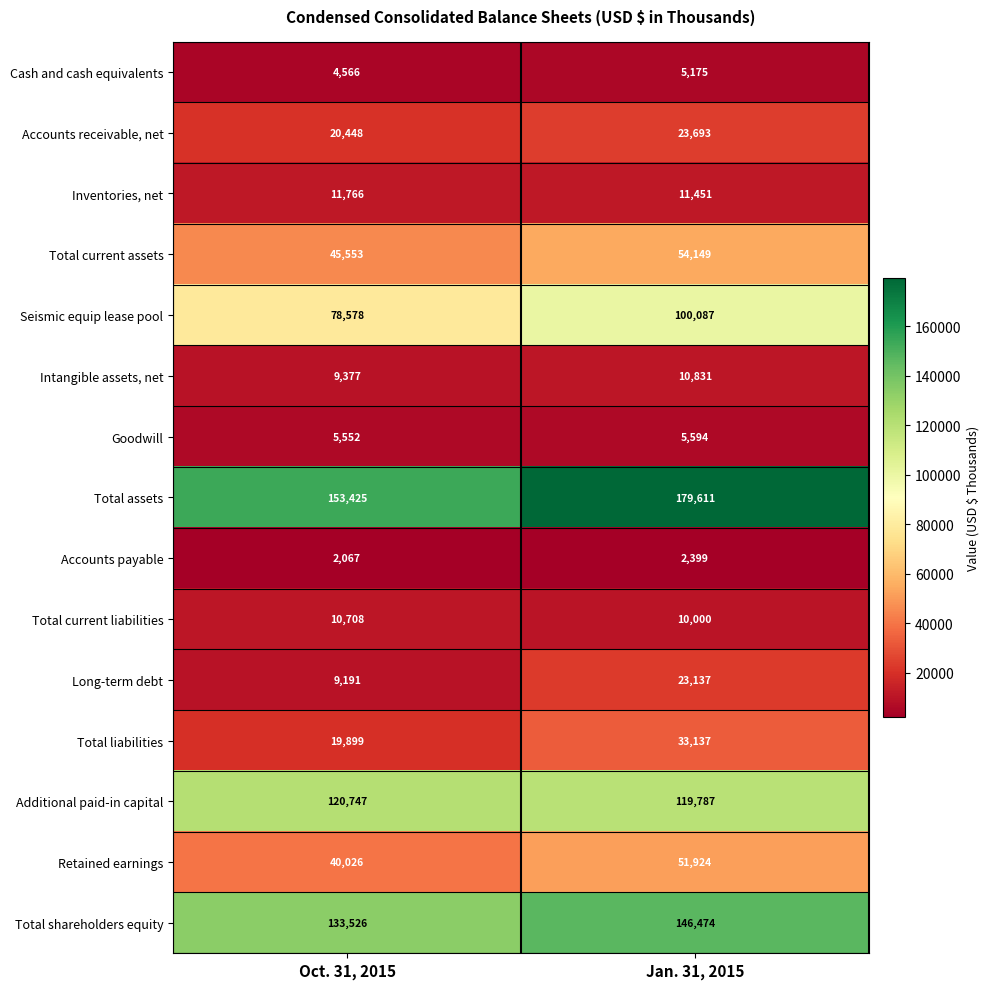

Which series has the largest range (max minus min)?

Total assets